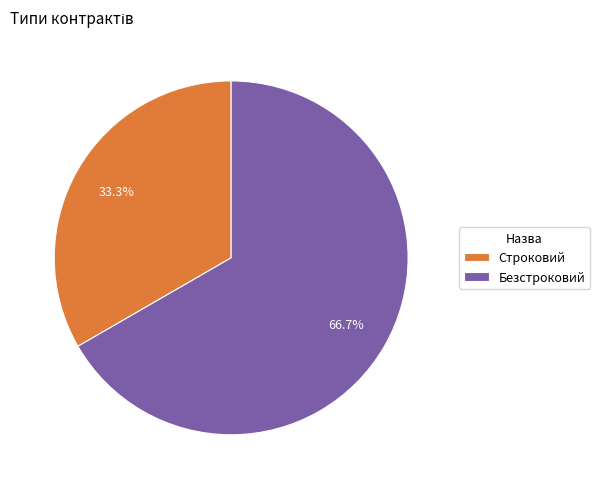

What is the majority slice?

Безстроковий